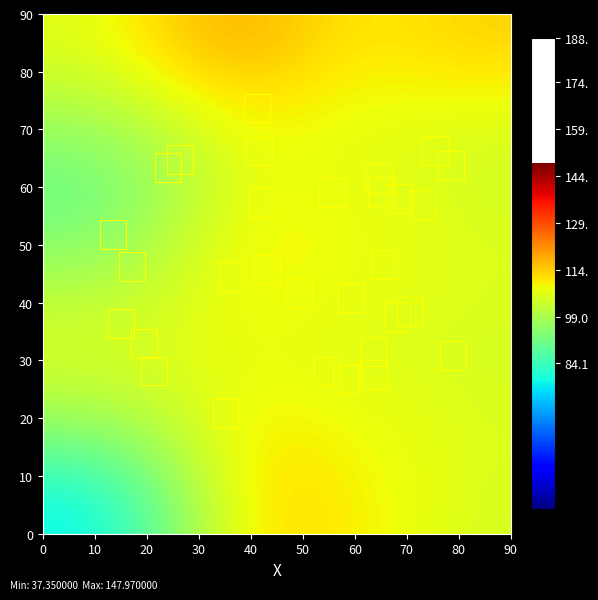

How many series are shown in this chart?

10